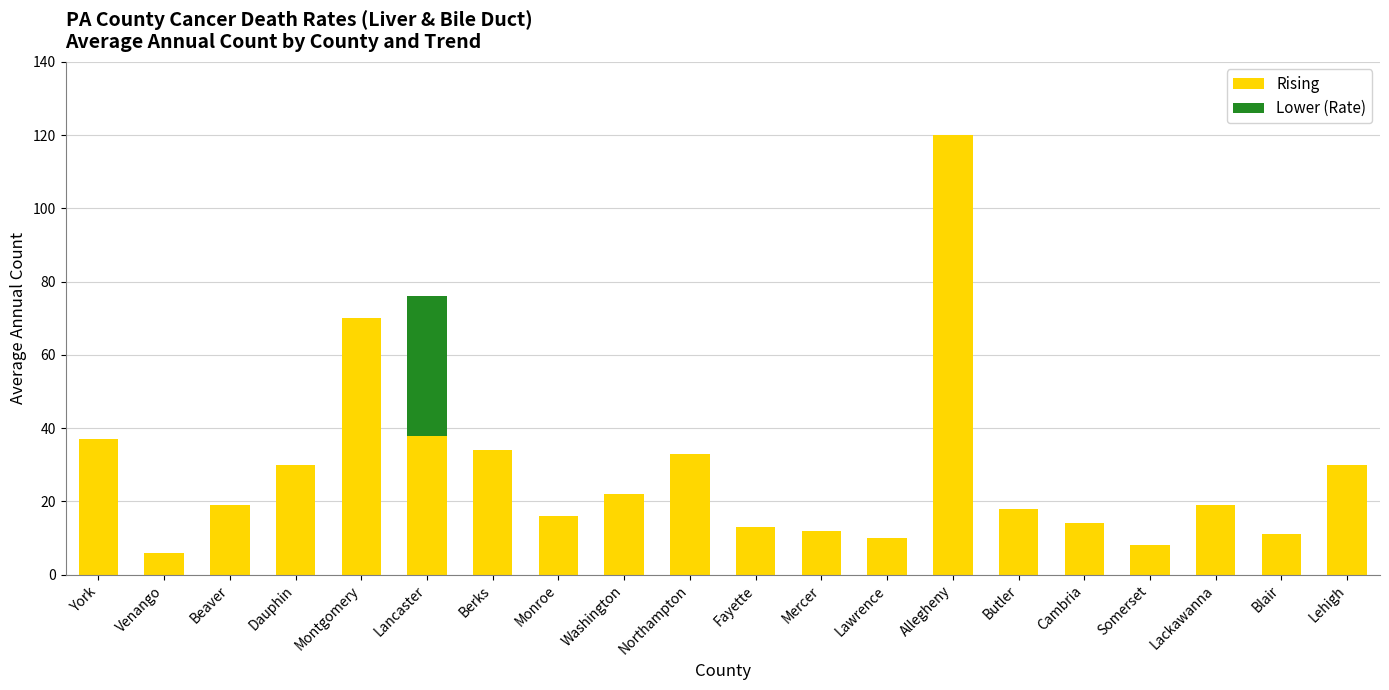

At which label does Rising reach its peak?

Allegheny